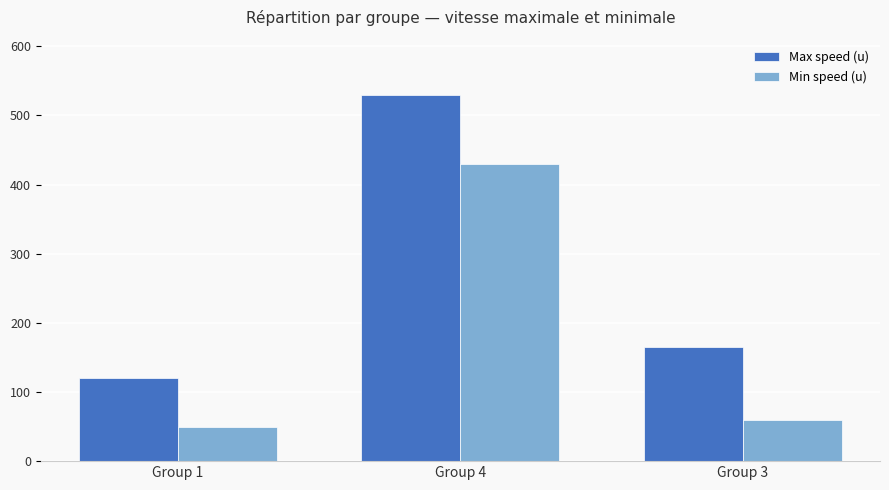

True or false: Max speed (u) has a value of 120 at Group 1.

True